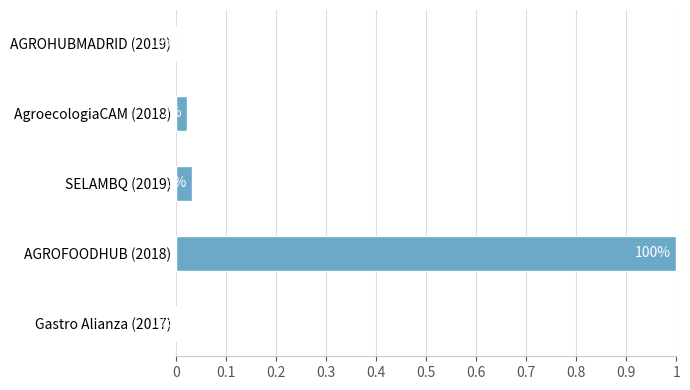

Are the bars grouped side by side (vs. stacked)?

No